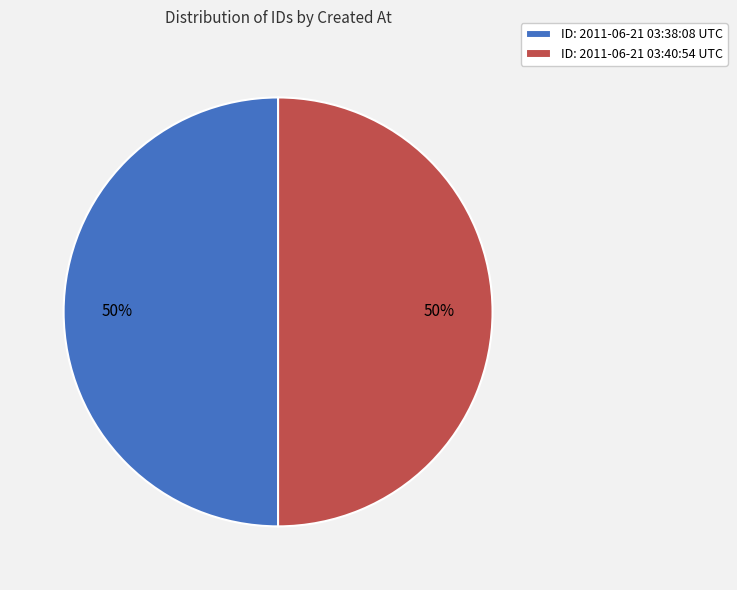

What percentage is the ID: 2011-06-21 03:40:54 UTC slice, to the nearest percent?

50%